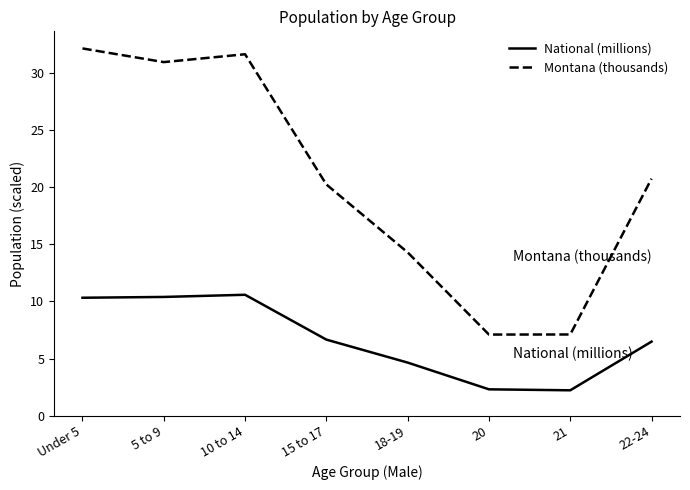

What is the total value across all series at 20?

9.4